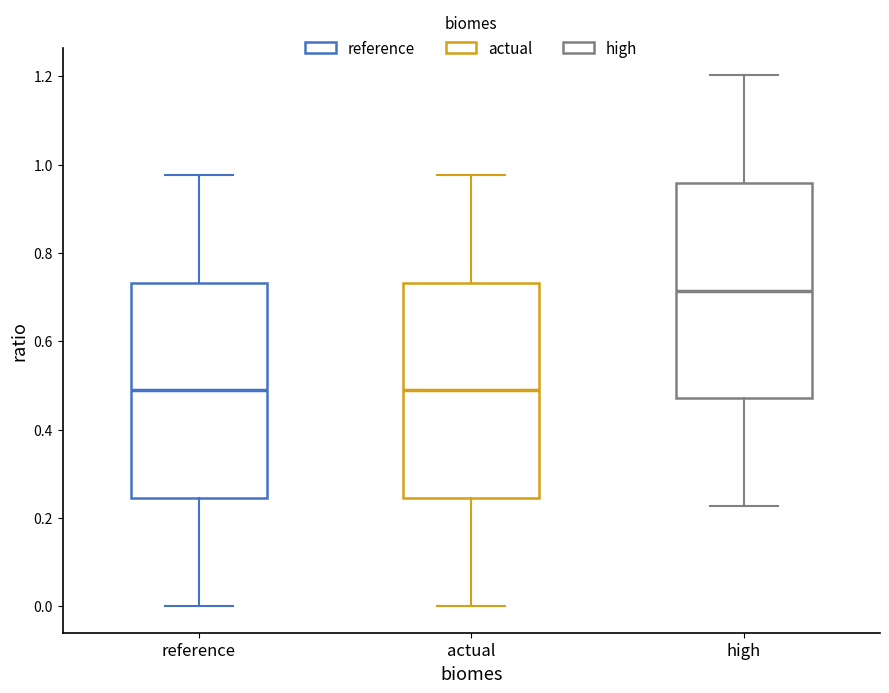

Reading left to right, transcribe this box plot: for each box, give where its median line is, the range the box spans, and where its two whiskers end, as read against the y-axis. The values are not printed on the chart, so give them approximately, as read against the axis.

reference: median 0.48, box 0.24 to 0.74, whiskers 0.00 to 0.98
actual: median 0.48, box 0.24 to 0.74, whiskers 0.00 to 0.98
high: median 0.72, box 0.48 to 0.96, whiskers 0.22 to 1.20